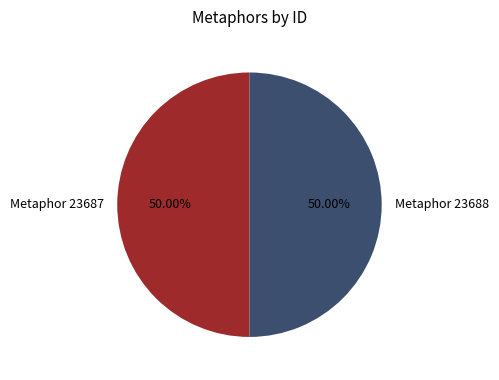

Approximately how many times larger is the value at Metaphor 23688 compared to Metaphor 23687?

1.0